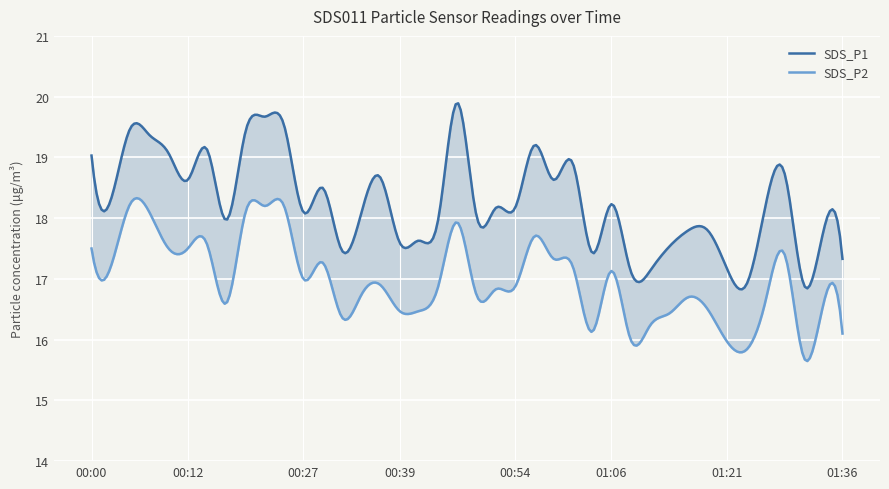

What is the difference between the highest and lowest values at 00:29?

1.2